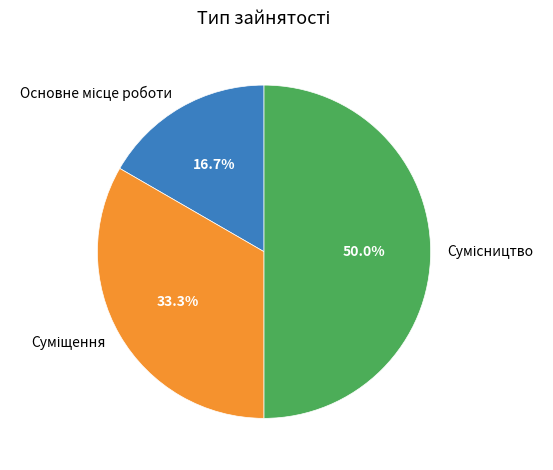

How many slices are in this pie chart?

3